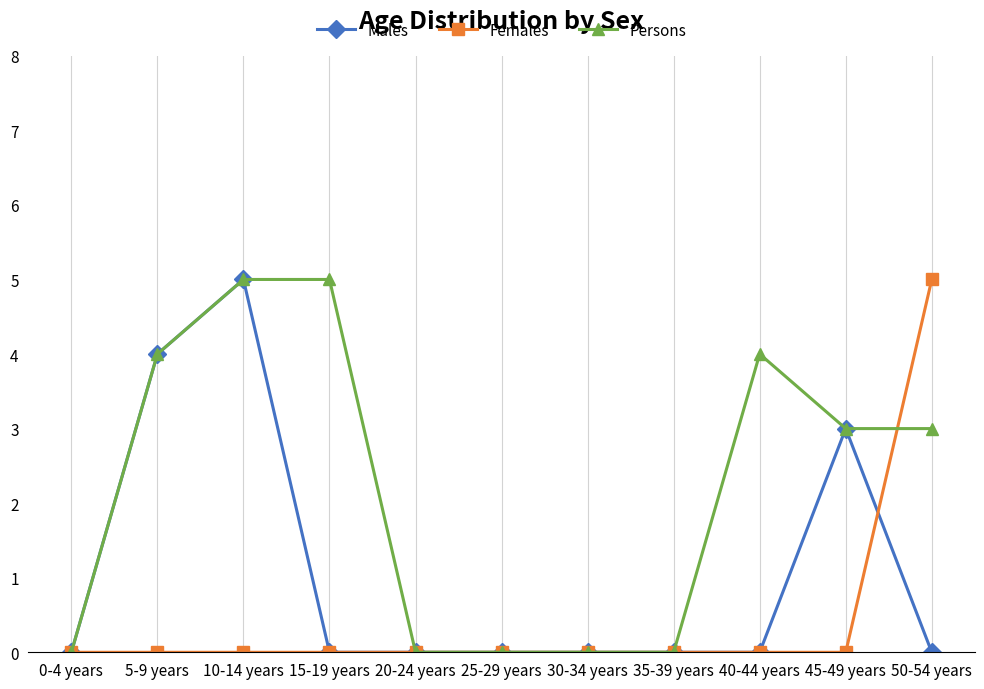

How many categories are shown in the chart?

11